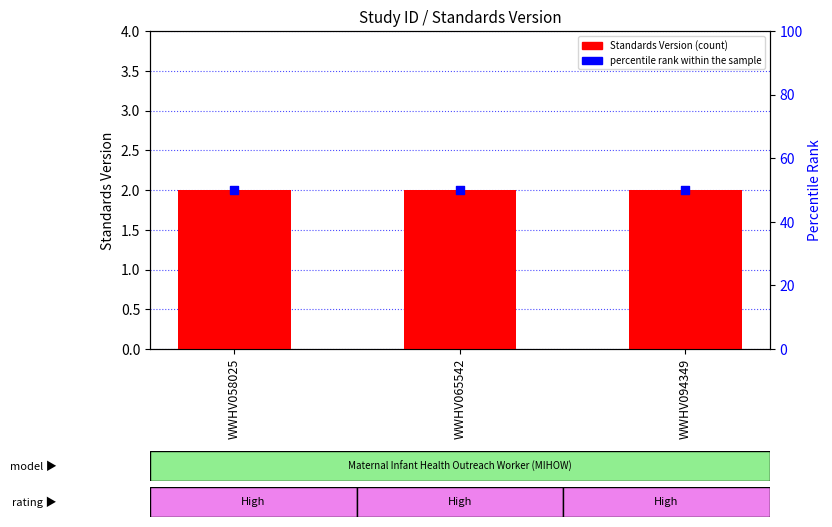

Which series reaches the maximum Y coordinate?

percentile rank within the sample